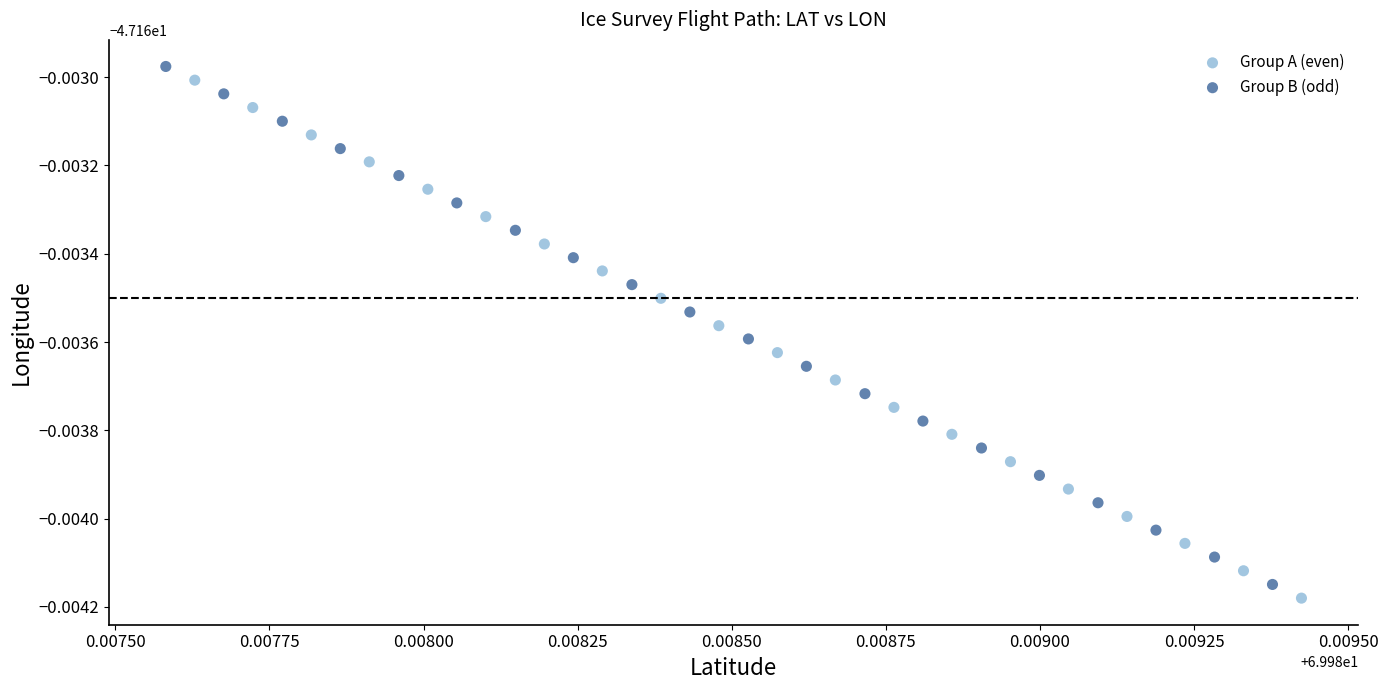

What are all the series names shown in the legend?

Group A (even), Group B (odd)